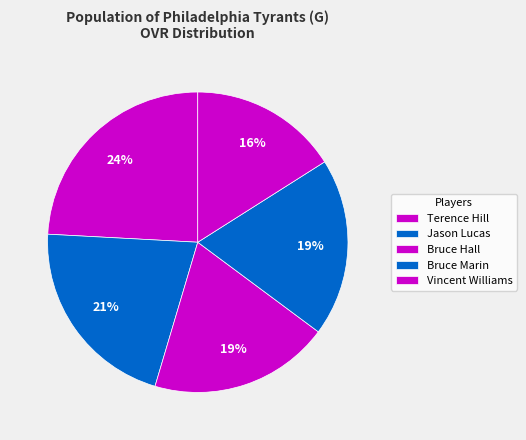

Which has a higher value, Vincent Williams or Bruce Marin?

Bruce Marin